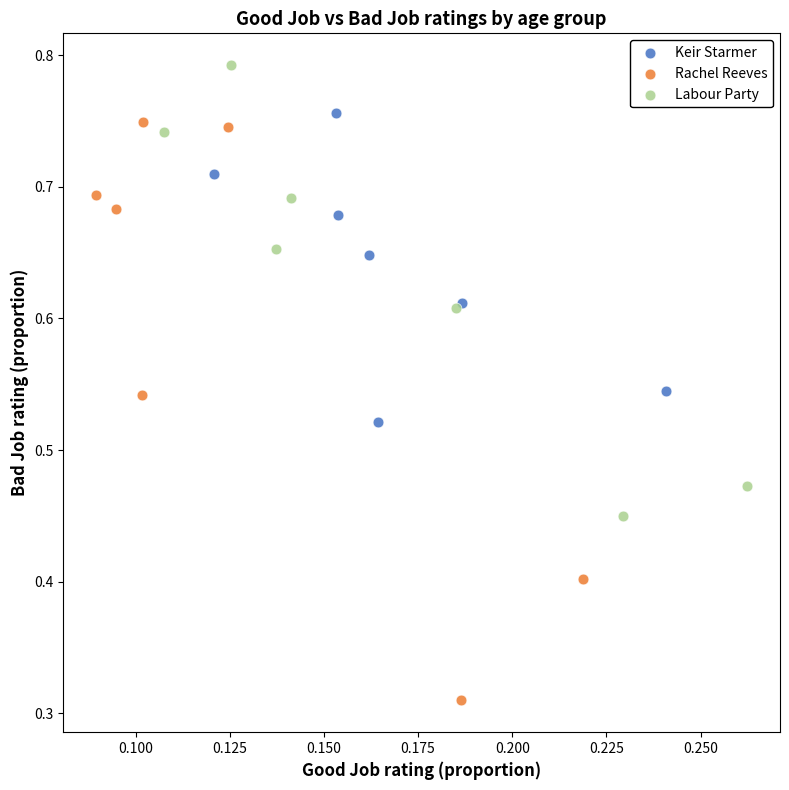

Which series contains the highest Y value?

Labour Party